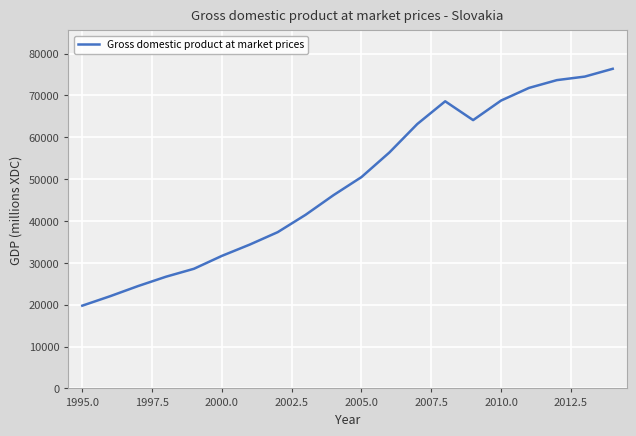

What is the greatest value displayed?

76354.5